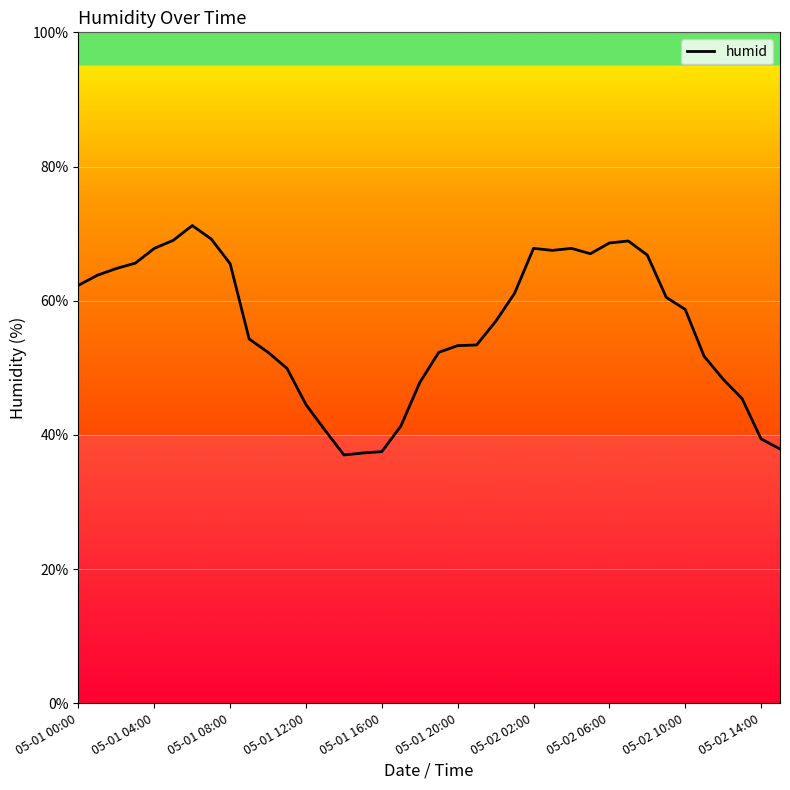

What is the maximum value shown in the chart?

71.2